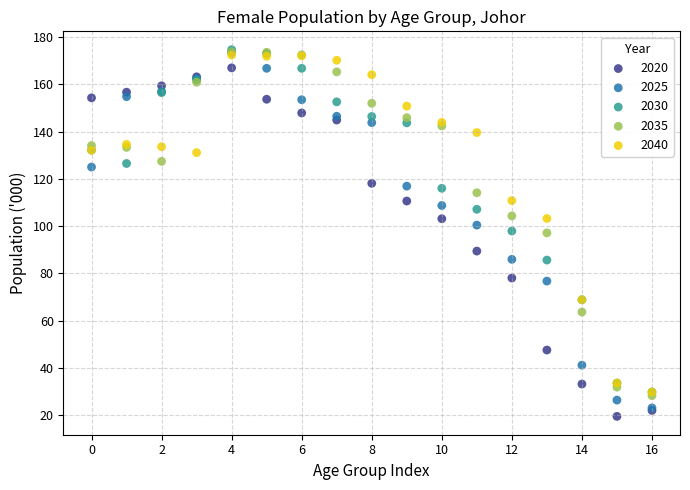

What are all the series names shown in the legend?

2020, 2025, 2030, 2035, 2040